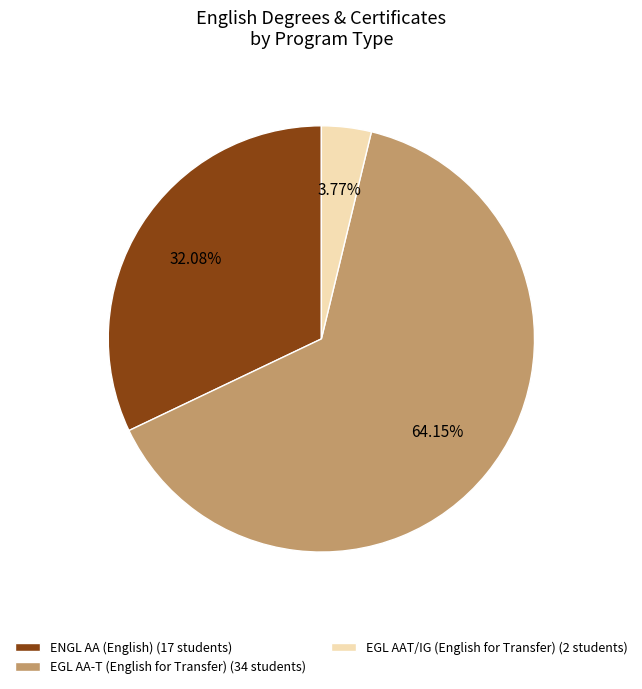

Count the number of slices in the pie.

3